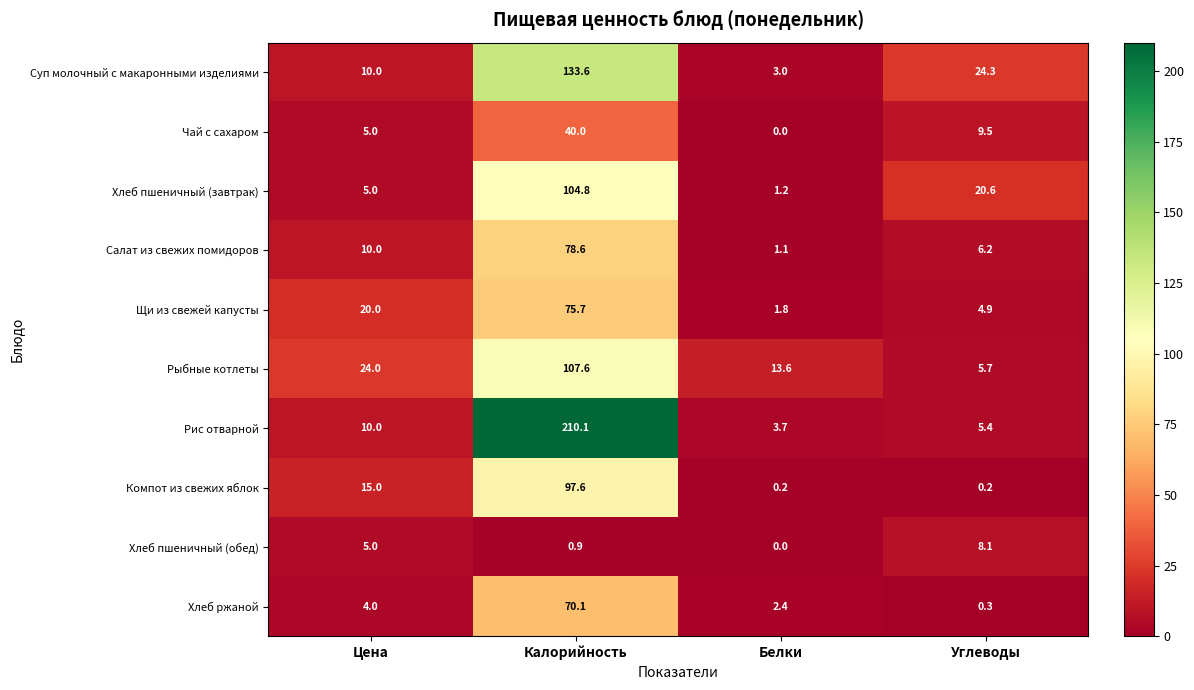

What is the difference between the second highest and second lowest values in the Щи из свежей капусты series?

15.1